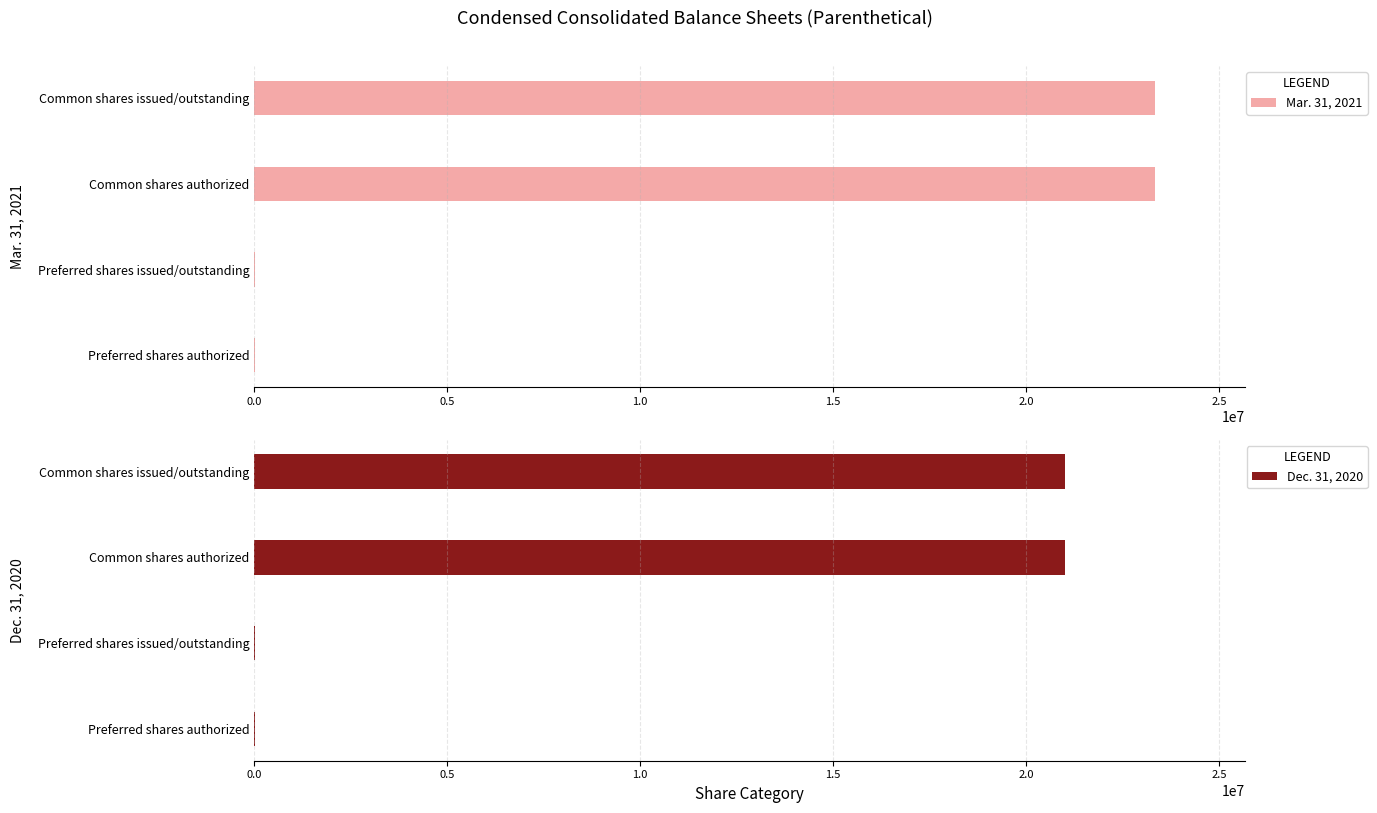

True or false: Mar. 31, 2021 has a value of 15646344 at Common shares issued/outstanding.

False